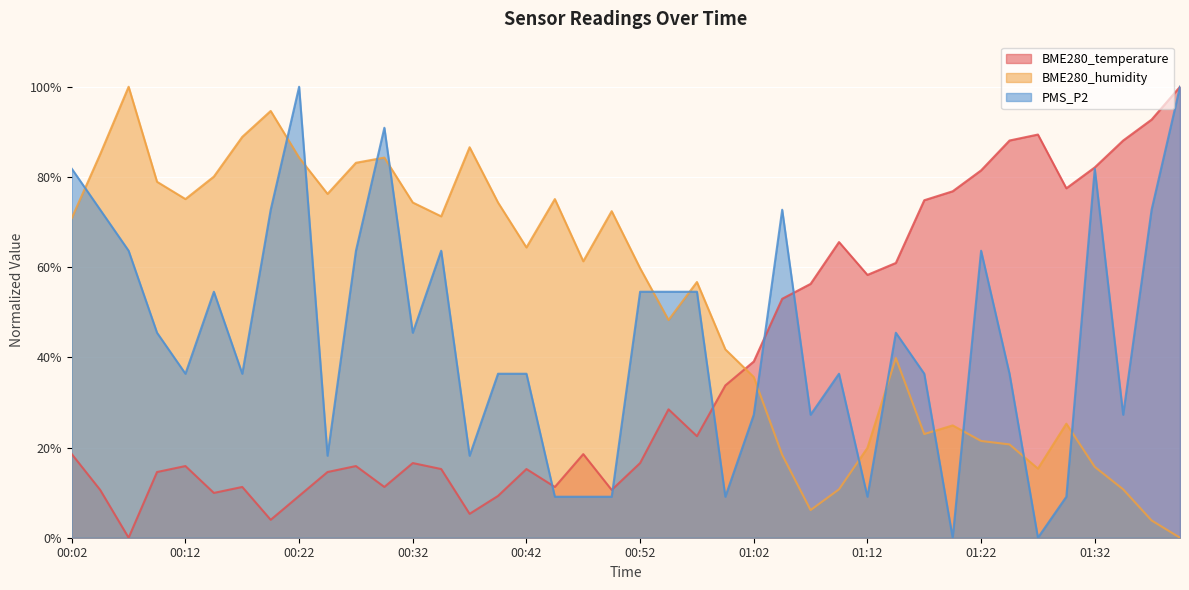

Is it true that PMS_P2 equals 12.5 at 01:09?

False